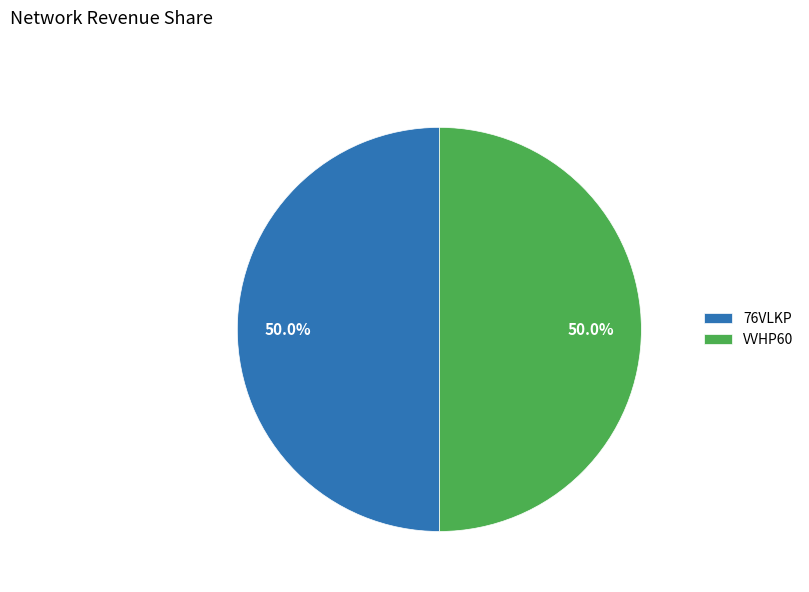

What portion of the pie excludes VVHP60?

50.0%